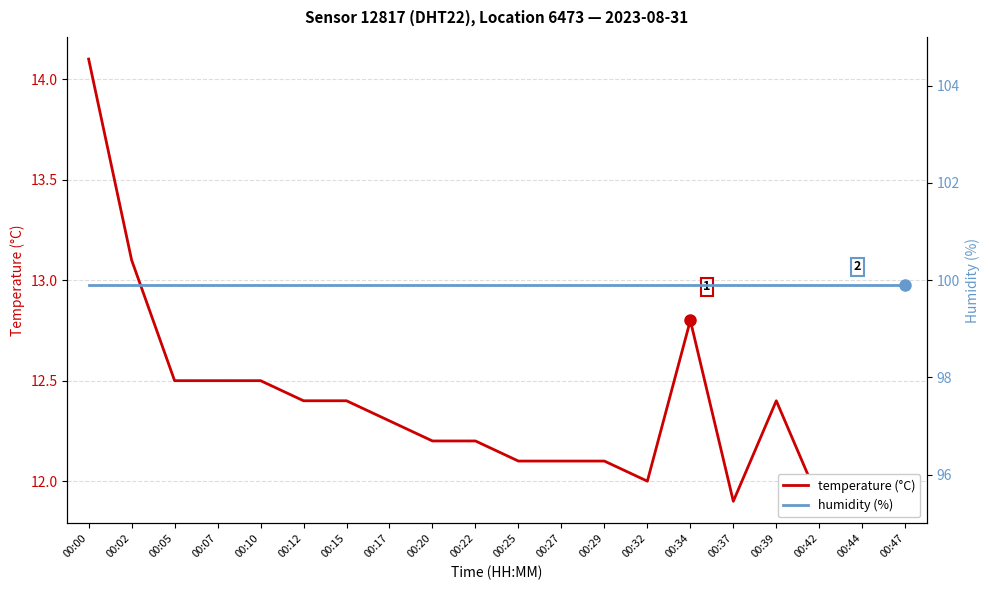

Is the value of temperature (°C) at 00:34 greater than the value of humidity (%) at 00:37?

No